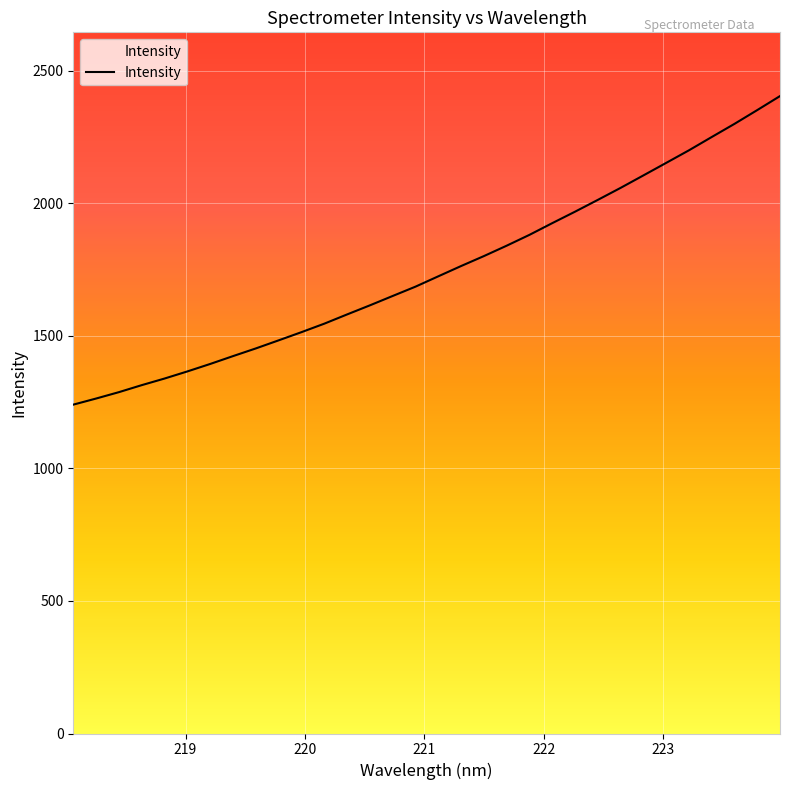

What is the maximum value shown in the chart?

2404.0